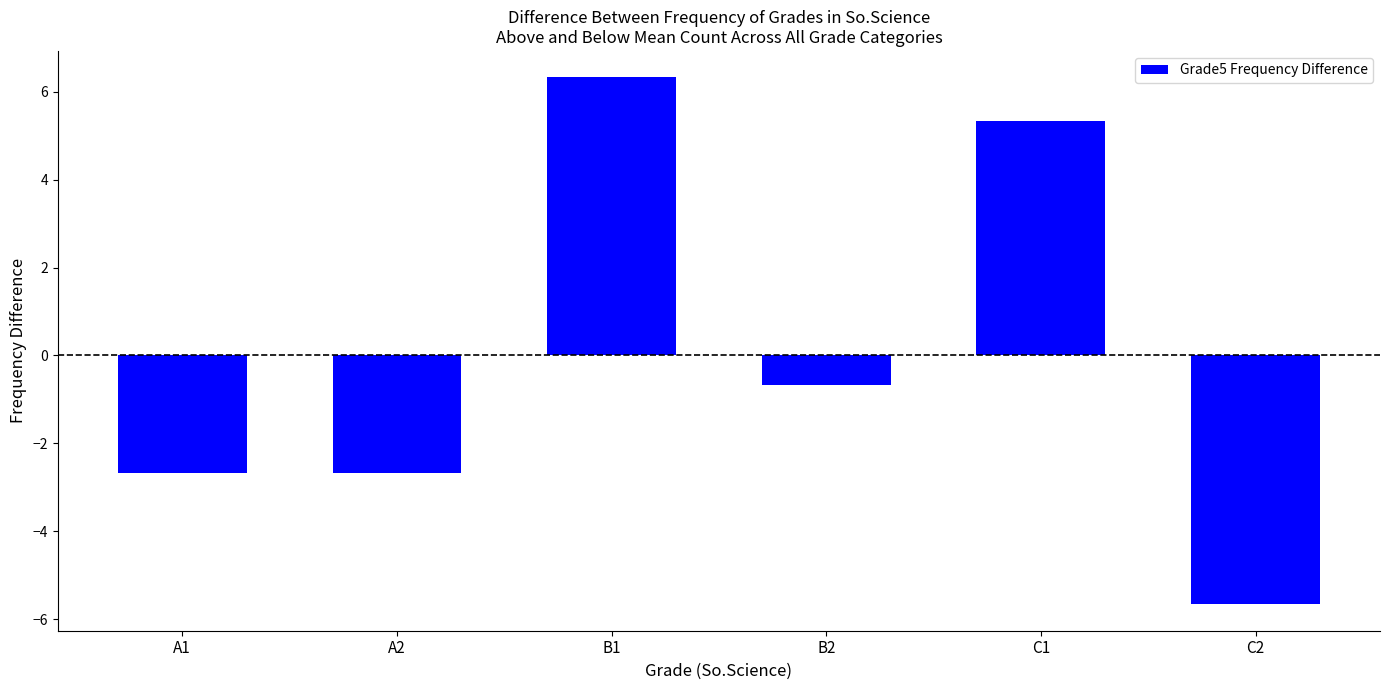

What is the maximum value shown in the chart?

6.3